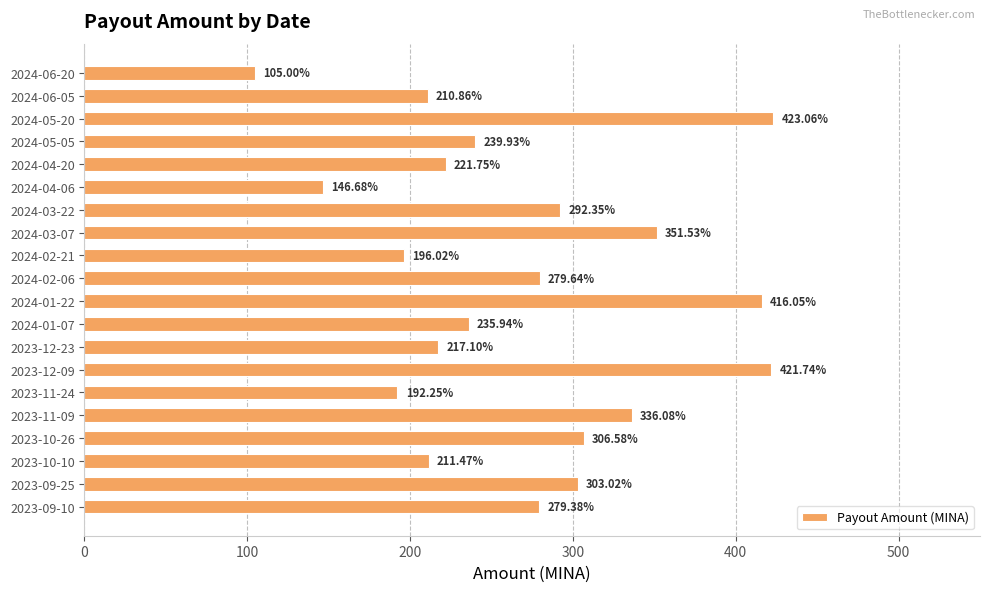

What is the difference between the maximum and second lowest values?

276.4